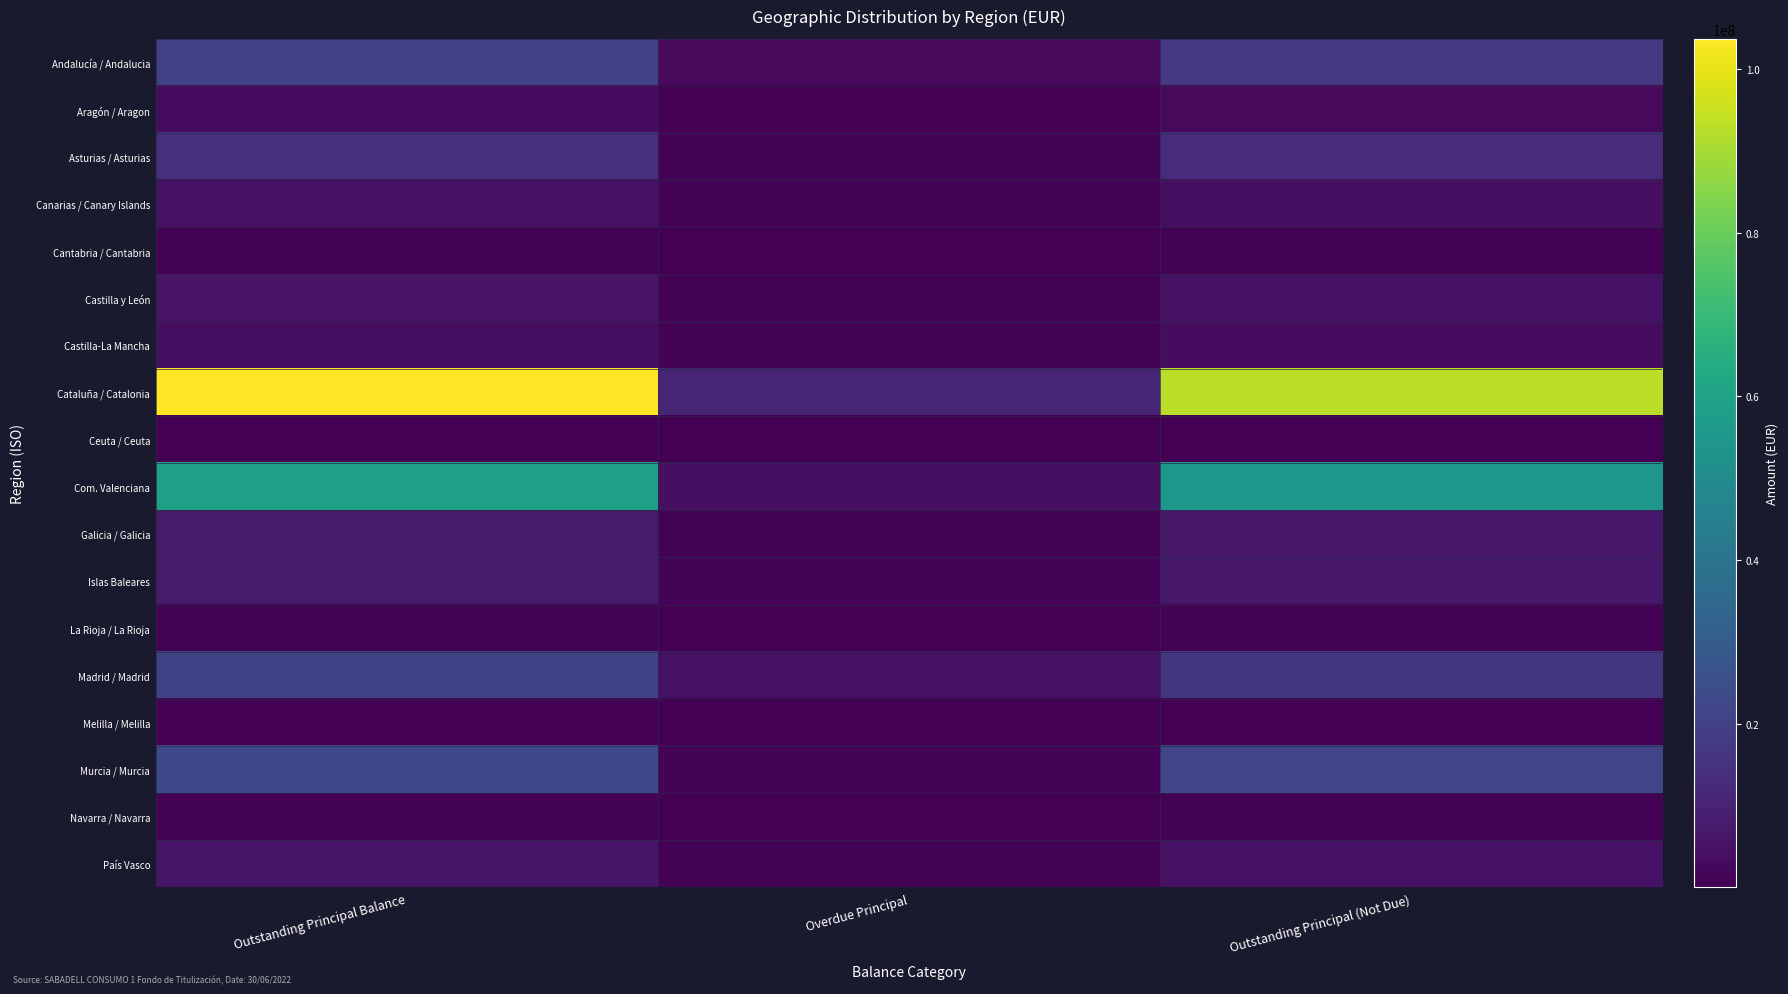

Reading right to left, what are all the values shown in this chart?

Andalucía / Andalucia: Outstanding Principal (Not Due)=17334088.7	Overdue Principal=2651942.9	Outstanding Principal Balance=19986031.6
Aragón / Aragon: Outstanding Principal (Not Due)=2747166.6	Overdue Principal=309243.7	Outstanding Principal Balance=3056410.3
Asturias / Asturias: Outstanding Principal (Not Due)=13299931.5	Overdue Principal=827867.5	Outstanding Principal Balance=14127799.0
Canarias / Canary Islands: Outstanding Principal (Not Due)=4173461.4	Overdue Principal=907223.2	Outstanding Principal Balance=5080684.7
Cantabria / Cantabria: Outstanding Principal (Not Due)=522896.8	Overdue Principal=56493.3	Outstanding Principal Balance=579390.1
Castilla y León: Outstanding Principal (Not Due)=5113578.0	Overdue Principal=482887.7	Outstanding Principal Balance=5596465.7
Castilla-La Mancha: Outstanding Principal (Not Due)=3278249.6	Overdue Principal=488469.4	Outstanding Principal Balance=3766719.0
Cataluña / Catalonia: Outstanding Principal (Not Due)=93118206.5	Overdue Principal=10550442.5	Outstanding Principal Balance=103668649.0
Ceuta / Ceuta: Outstanding Principal (Not Due)=228928.4	Overdue Principal=38466.1	Outstanding Principal Balance=267394.5
Com. Valenciana: Outstanding Principal (Not Due)=54545401.4	Overdue Principal=4378412.5	Outstanding Principal Balance=58923814.0
Galicia / Galicia: Outstanding Principal (Not Due)=6888975.2	Overdue Principal=541951.6	Outstanding Principal Balance=7430926.8
Islas Baleares: Outstanding Principal (Not Due)=6619595.2	Overdue Principal=987111.2	Outstanding Principal Balance=7606706.4
La Rioja / La Rioja: Outstanding Principal (Not Due)=603263.1	Overdue Principal=50193.4	Outstanding Principal Balance=653456.5
Madrid / Madrid: Outstanding Principal (Not Due)=16681635.4	Overdue Principal=4690708.1	Outstanding Principal Balance=21372343.5
Melilla / Melilla: Outstanding Principal (Not Due)=224703.0	Overdue Principal=13390.2	Outstanding Principal Balance=238093.2
Murcia / Murcia: Outstanding Principal (Not Due)=21798894.3	Overdue Principal=1189028.4	Outstanding Principal Balance=22987922.7
Navarra / Navarra: Outstanding Principal (Not Due)=693615.8	Overdue Principal=139033.2	Outstanding Principal Balance=832649.0
País Vasco: Outstanding Principal (Not Due)=5252278.6	Overdue Principal=517776.2	Outstanding Principal Balance=5770054.8